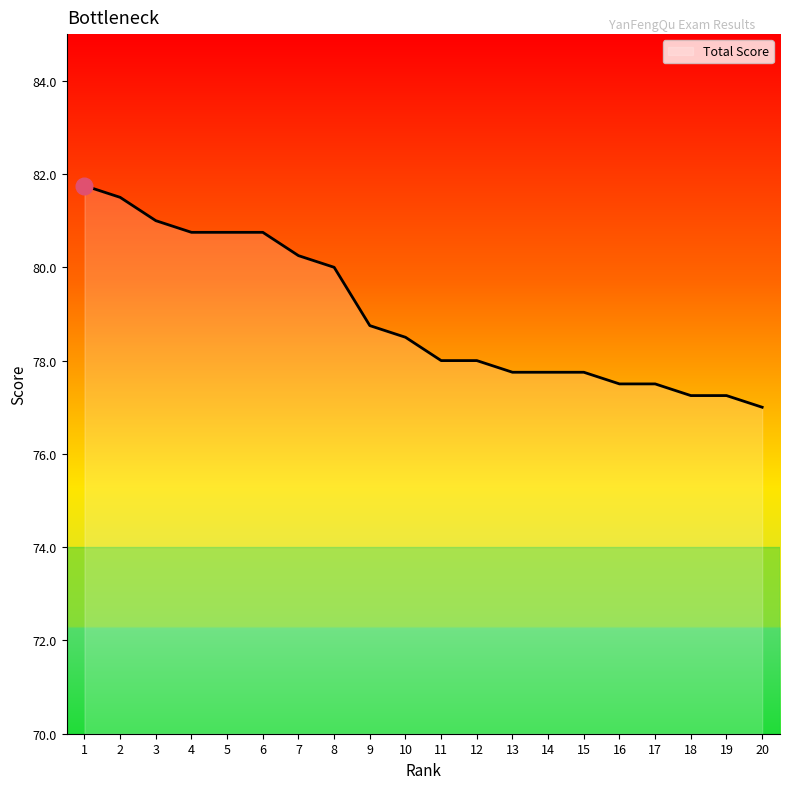

Does the chart have visible grid lines?

No